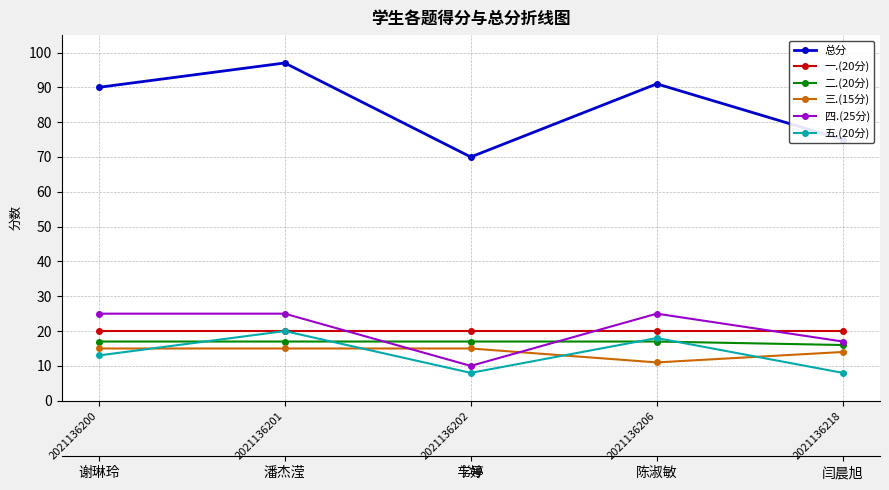

At which label is 二.(20分) closest to 16?

2021136218